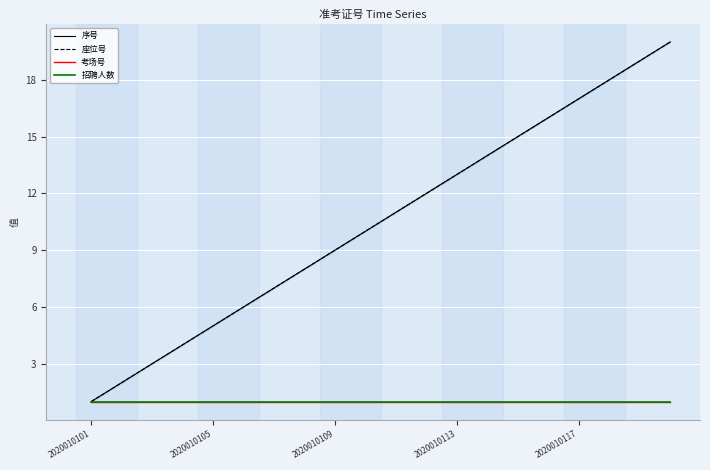

How many values in the 座位号 series exceed 11?

9